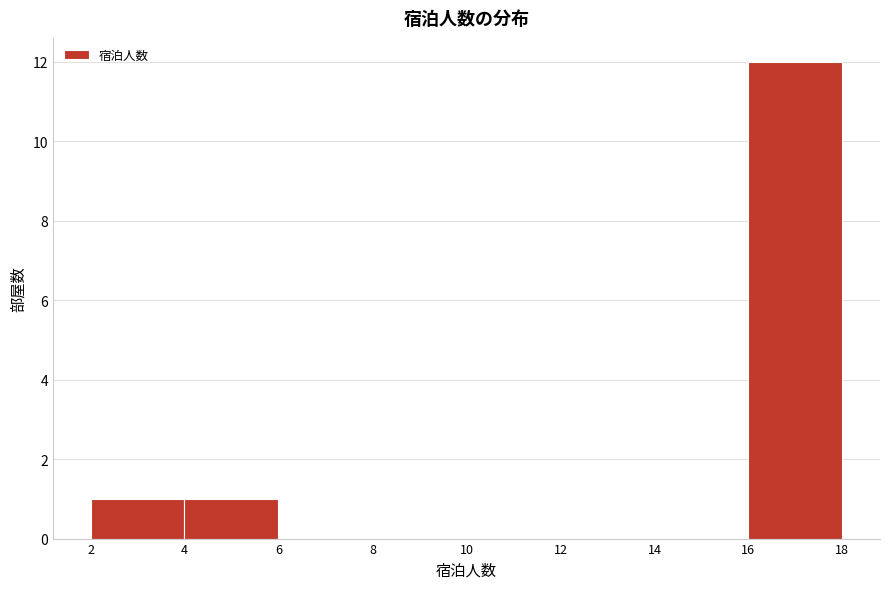

How tall is the bar that spans 2 to 4 on the x-axis? The values are not printed on the chart, so give them approximately, as read against the axis.

1